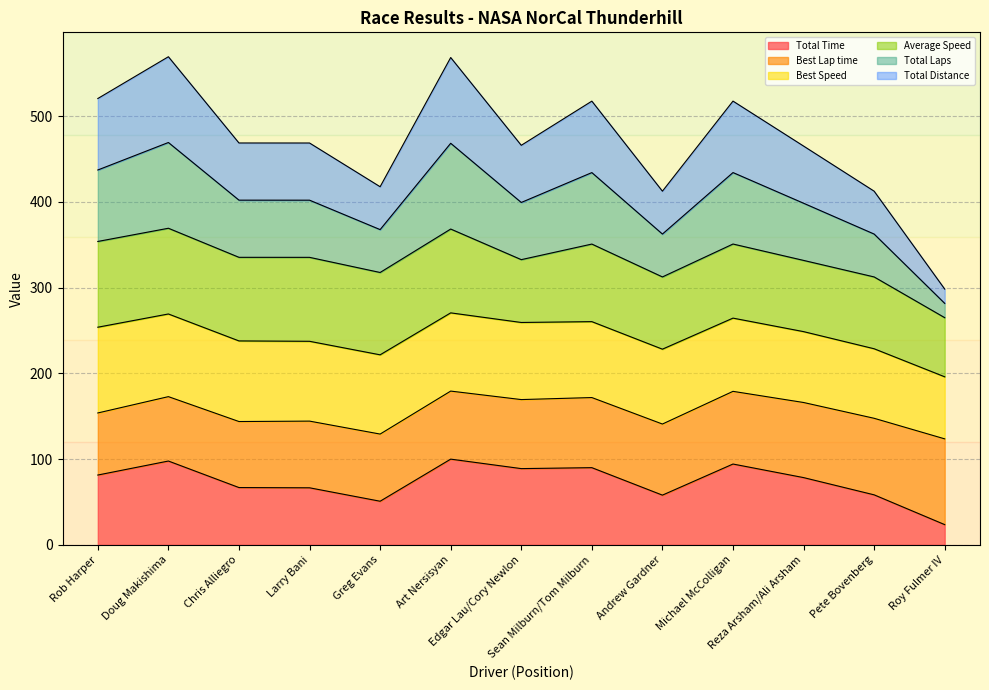

True or false: Total Laps and Total Time cross at least once.

False